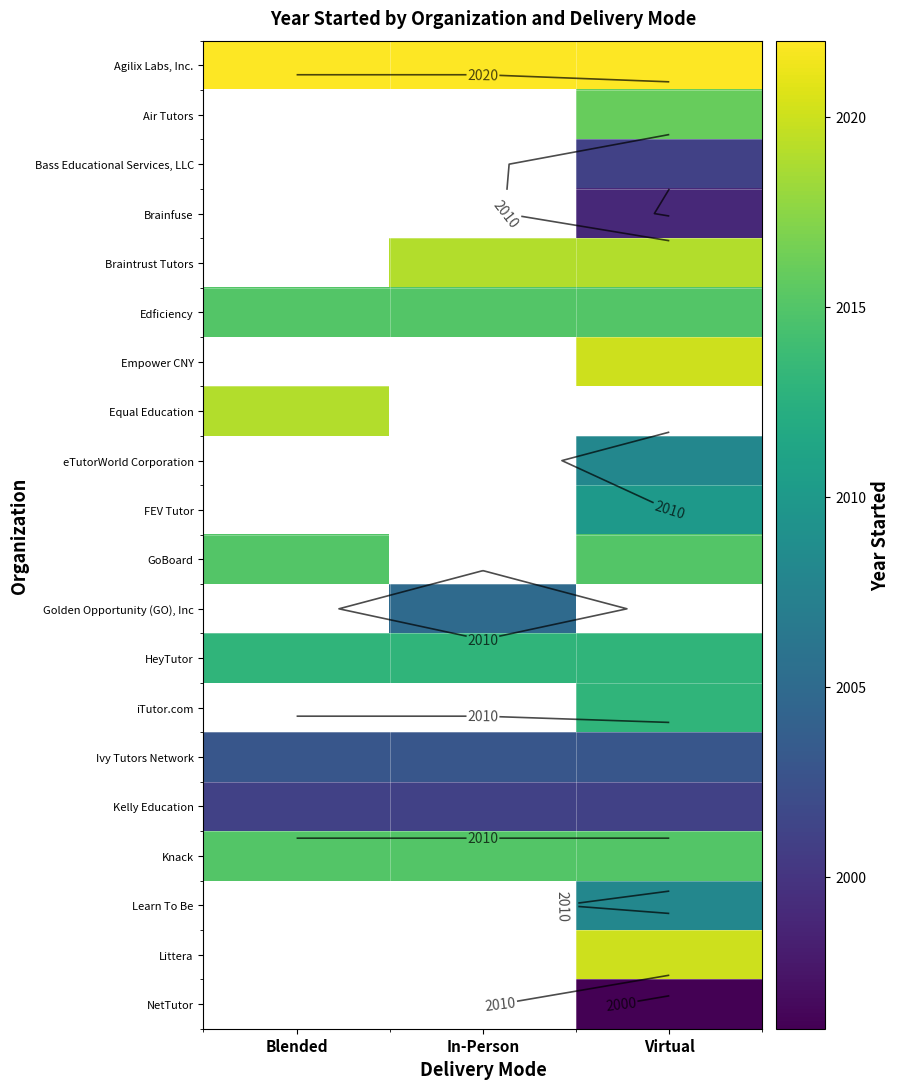

Between Virtual and Blended, which is larger?

Virtual